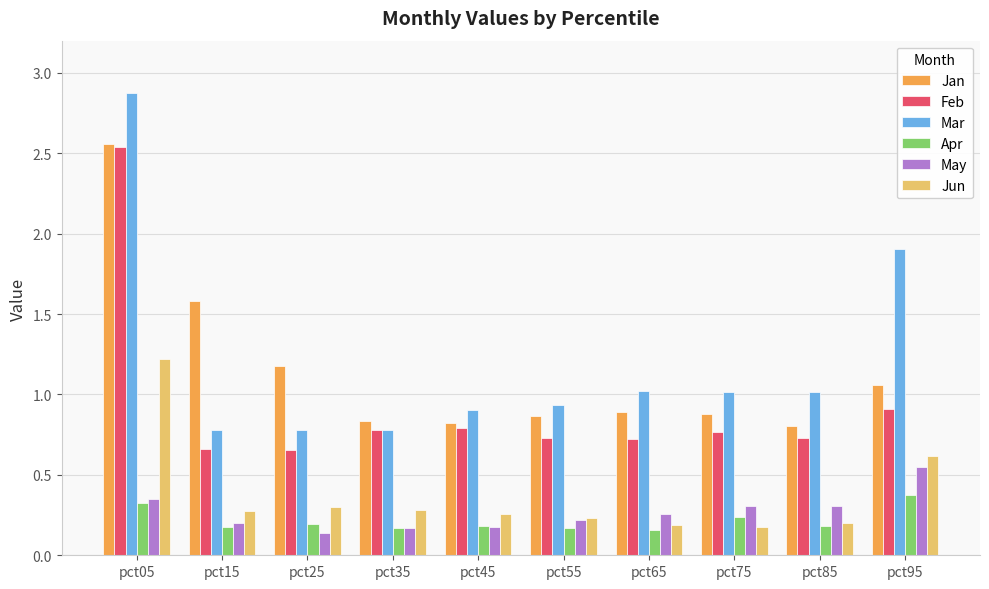

Which category has the highest value in the May series?

pct95